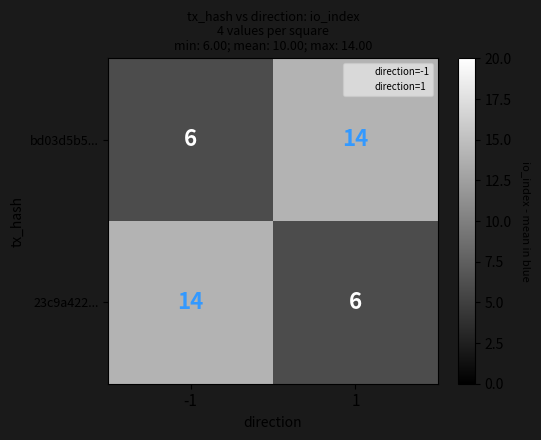

At how many categories does at least one series exceed 8?

2